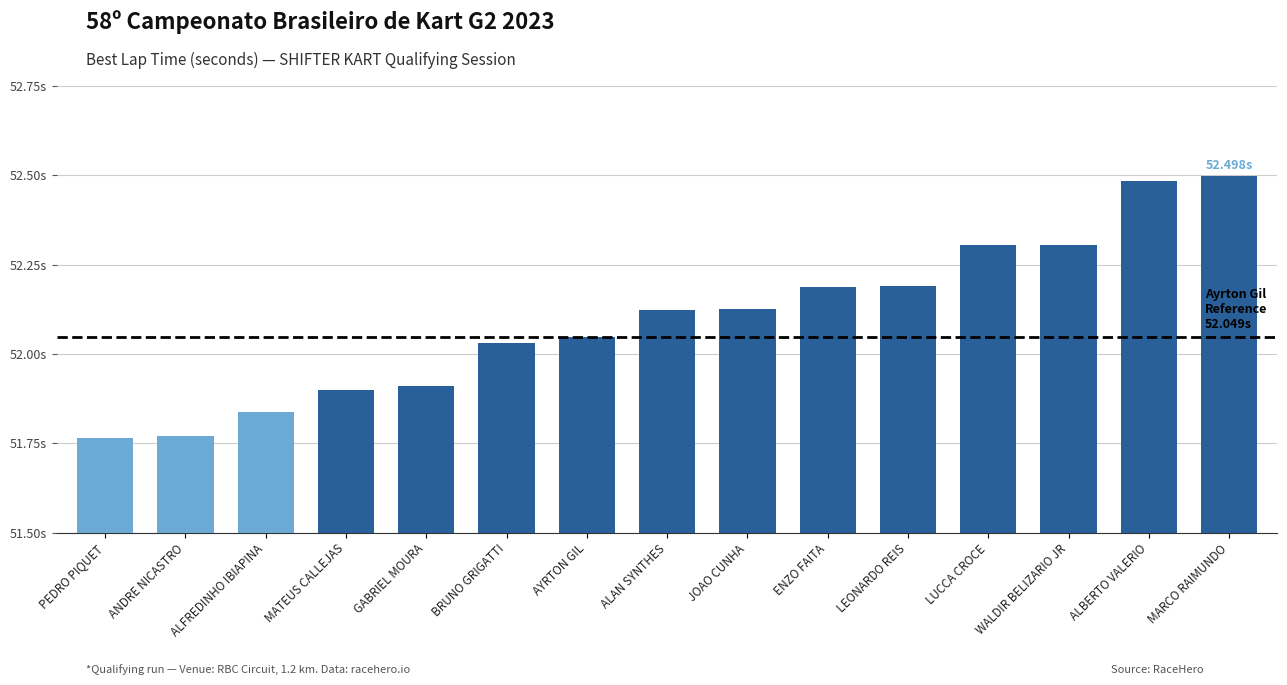

True or false: the data shows 31.1 at JOAO CUNHA.

False